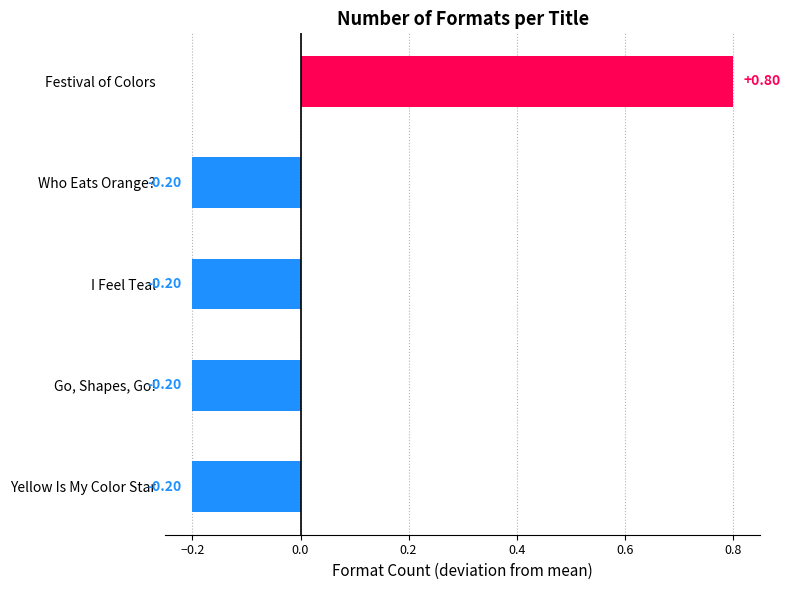

How many series are shown in this chart?

1